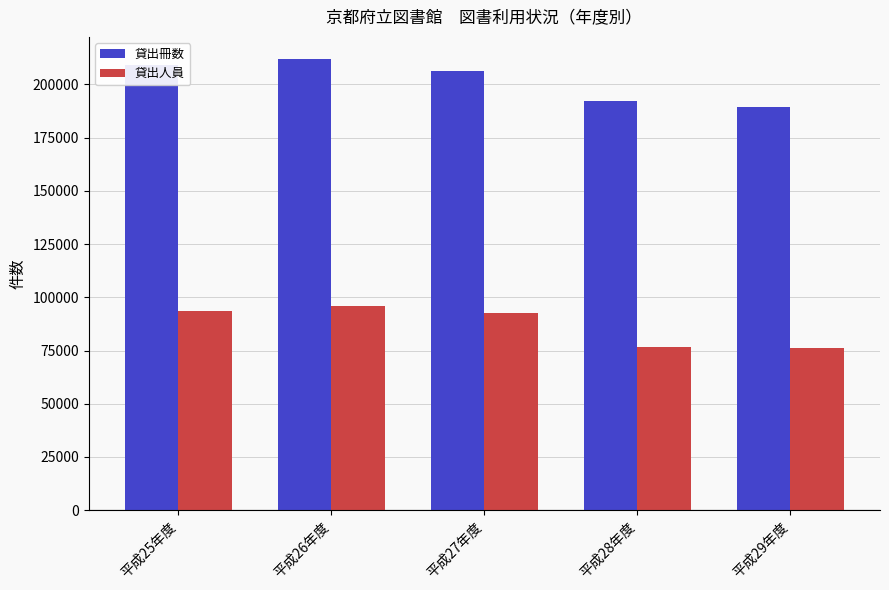

True or false: 貸出人員 has a value of 48898 at 平成26年度.

False